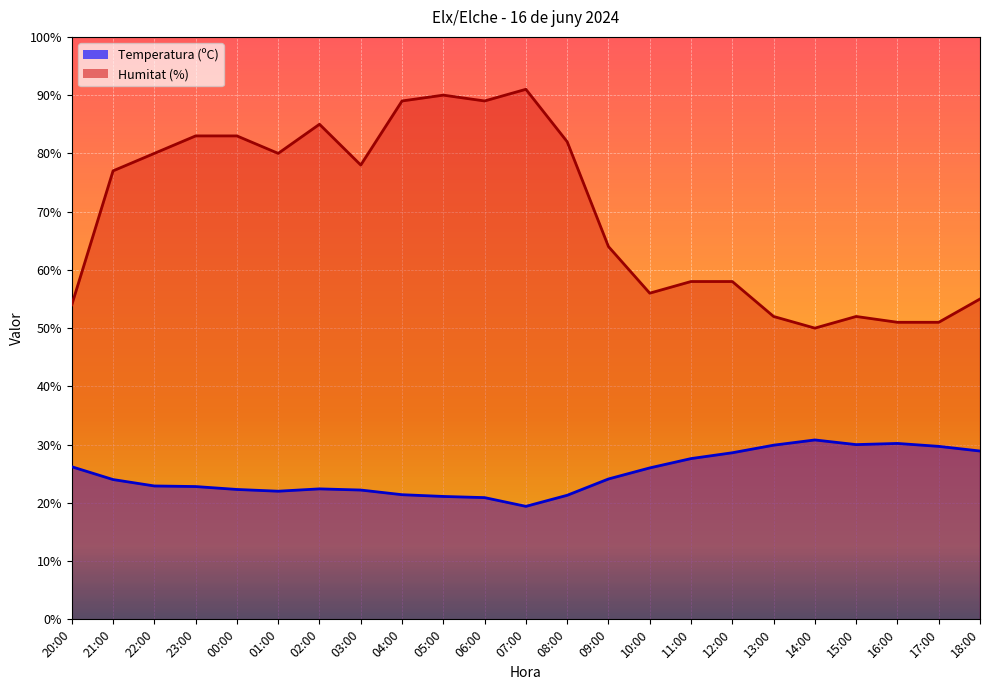

Which label corresponds to the smallest value in the chart?

07:00